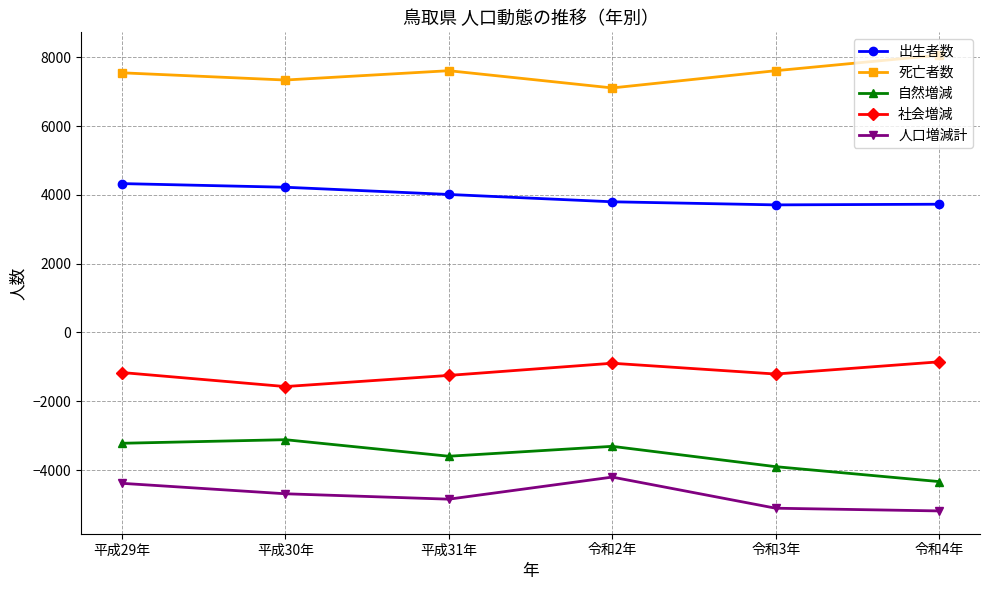

How many values in the 死亡者数 series are below 7611?

3